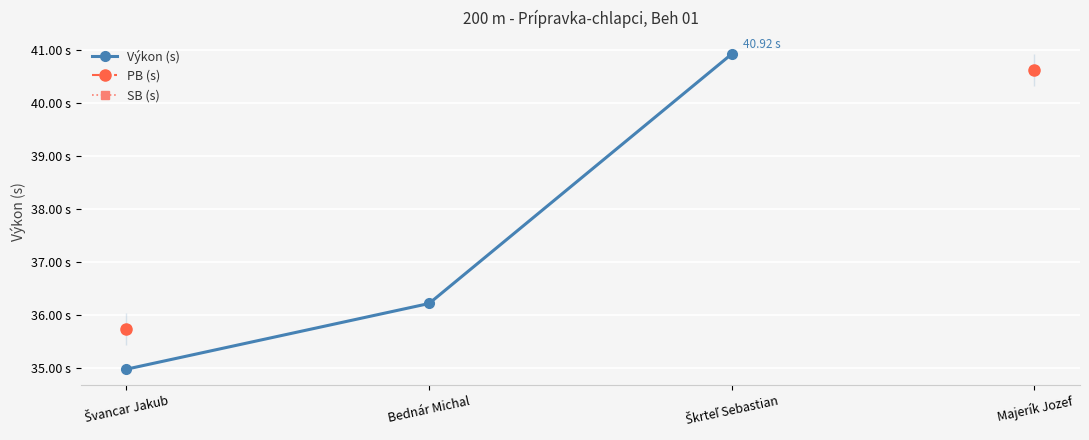

Which category has the highest value across all series?

Škrteľ Sebastian